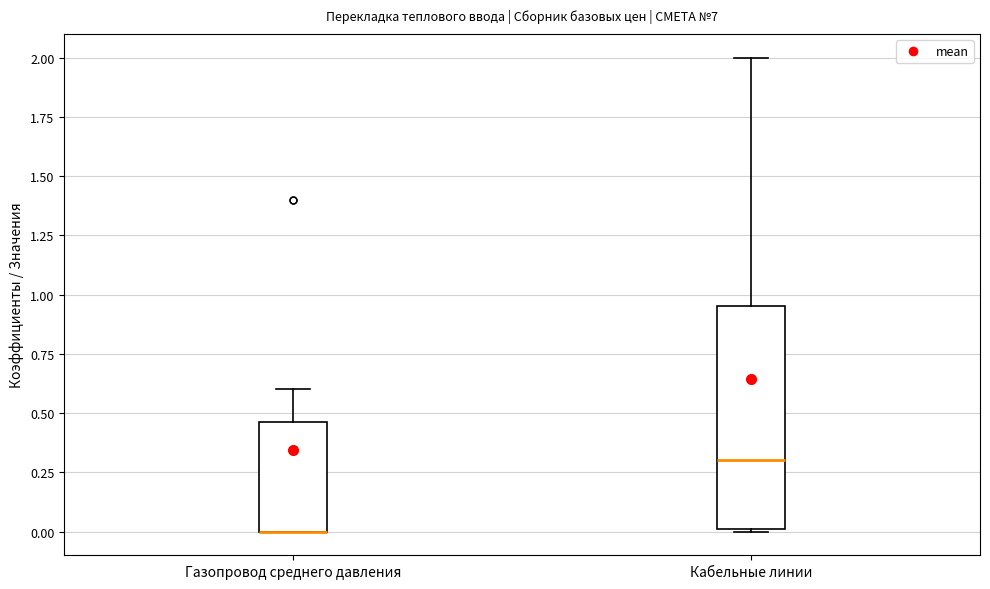

Where does the upper whisker of the box for Кабельные линии end on the y-axis? The values are not printed on the chart, so give them approximately, as read against the axis.

2.00